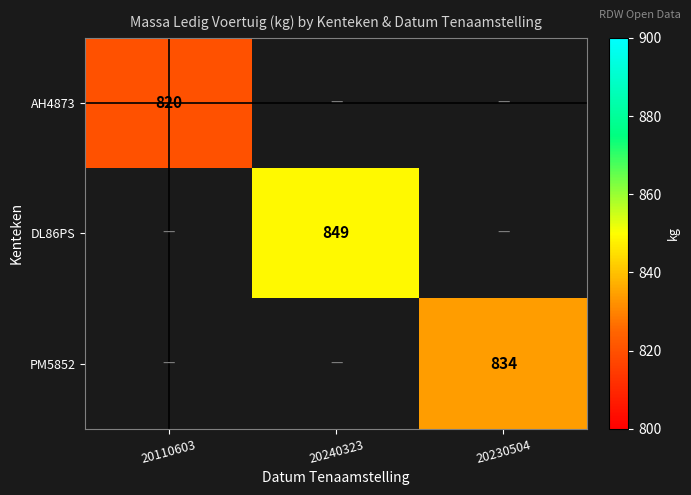

The PM5852 series shows 834 at 20230504. True or false?

True